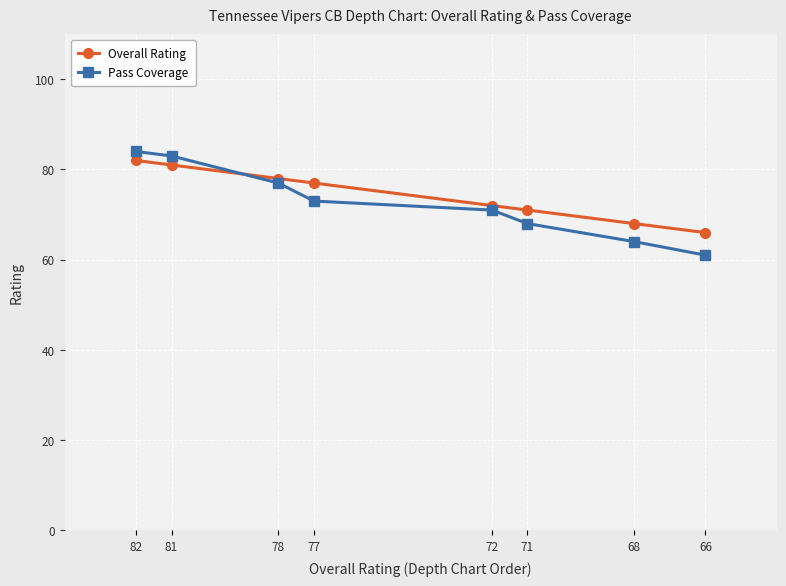

What is the sum of the Pass Coverage values at 82 and 71?

152